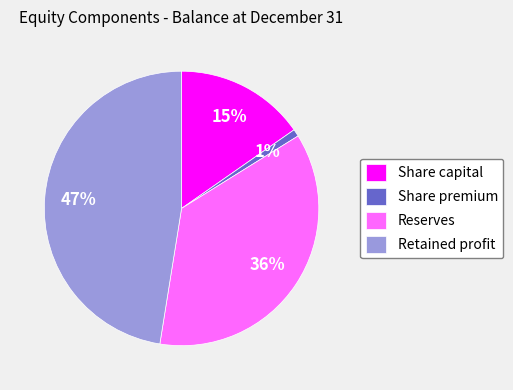

Which slice is the largest?

Retained profit